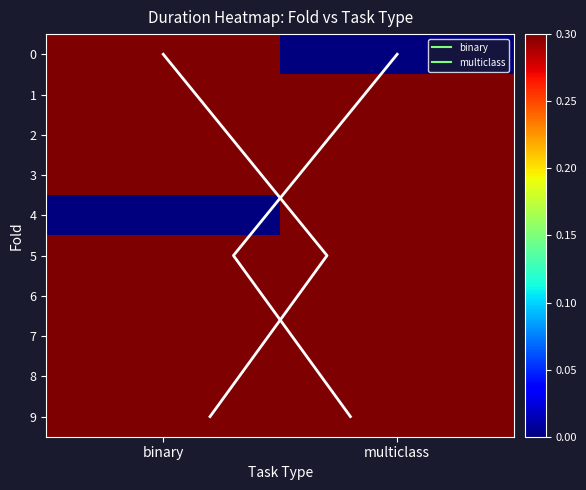

List the labels in order of 9 value, largest first.

binary, multiclass